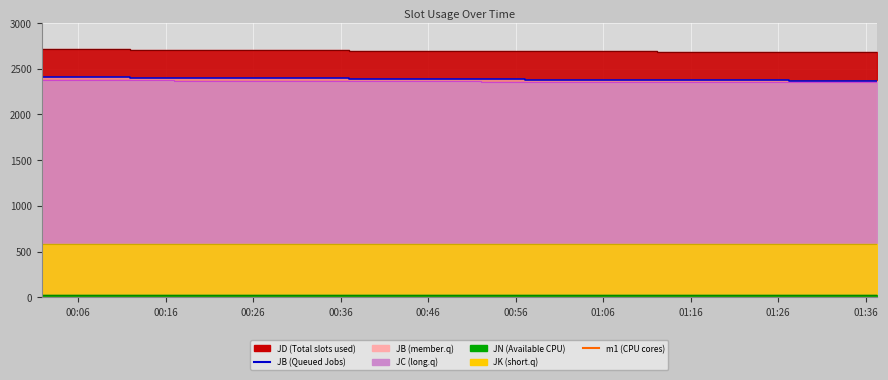

What is the value of the JN line point at the 8th from the left?

24.3